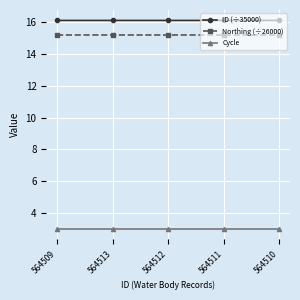

How many lines are shown in the chart?

3